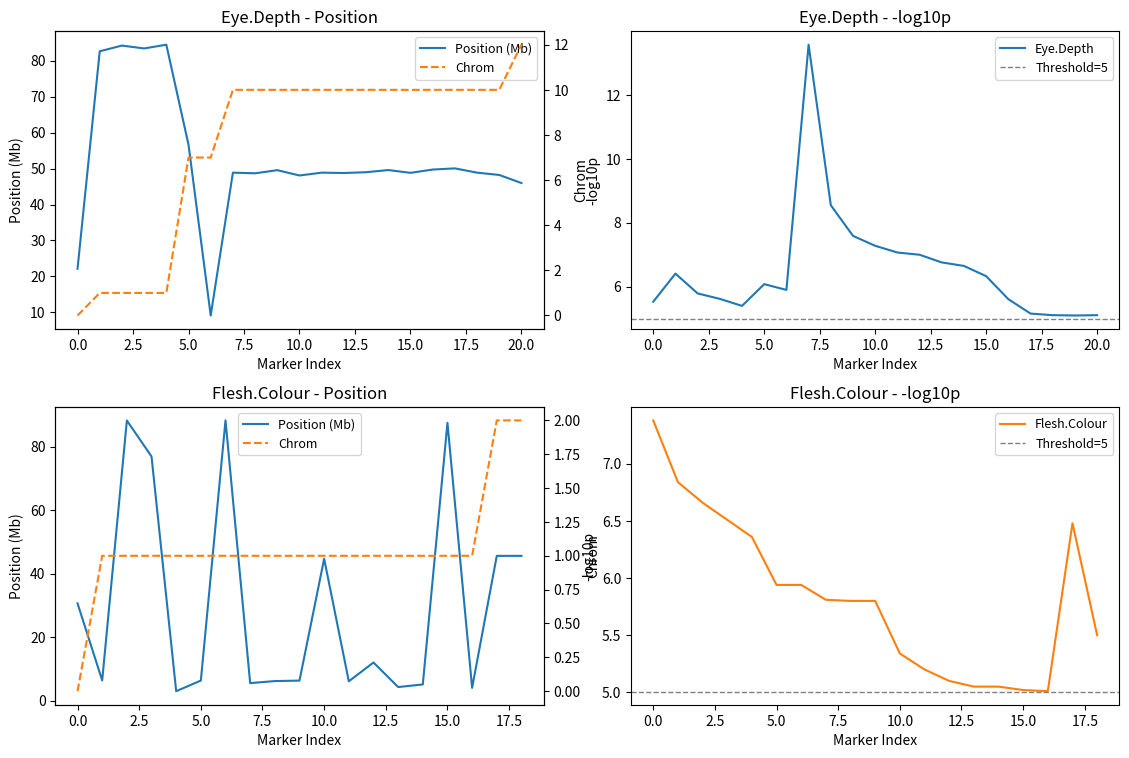

The Eye.Depth series shows 7.3 at 10.0. True or false?

True